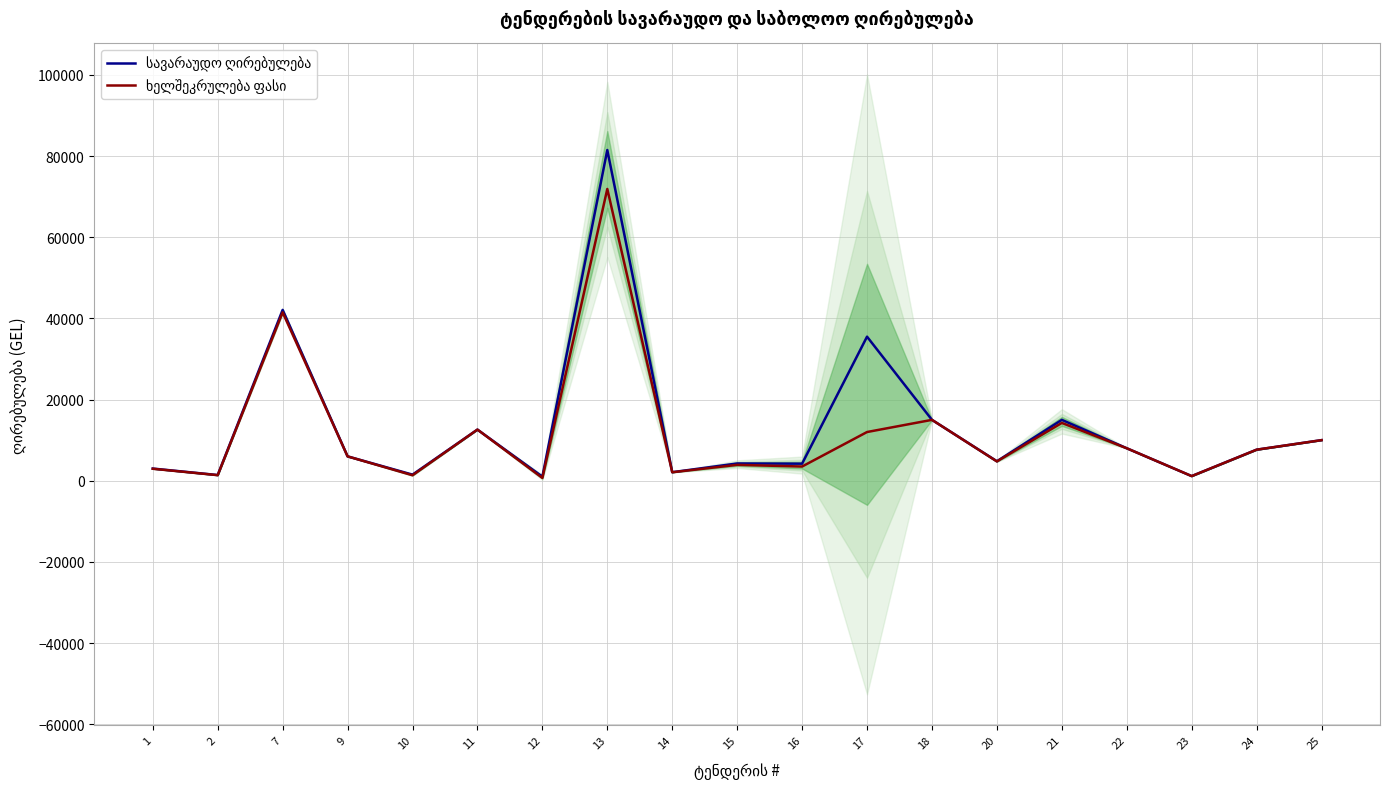

At which category is the sum across all series the highest?

13